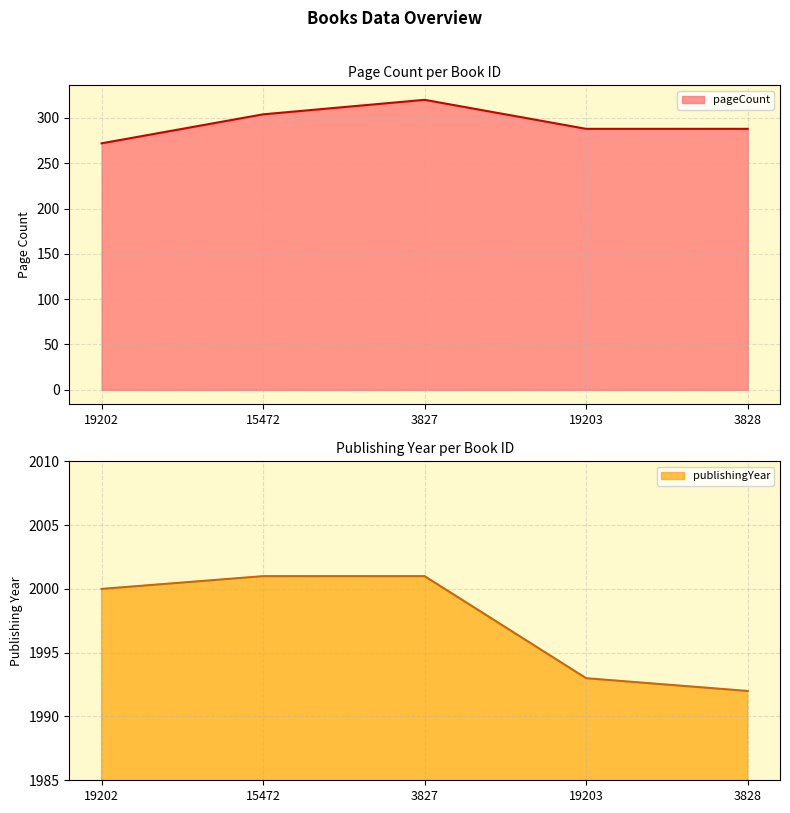

Is it true that pageCount equals 110 at 3827?

False